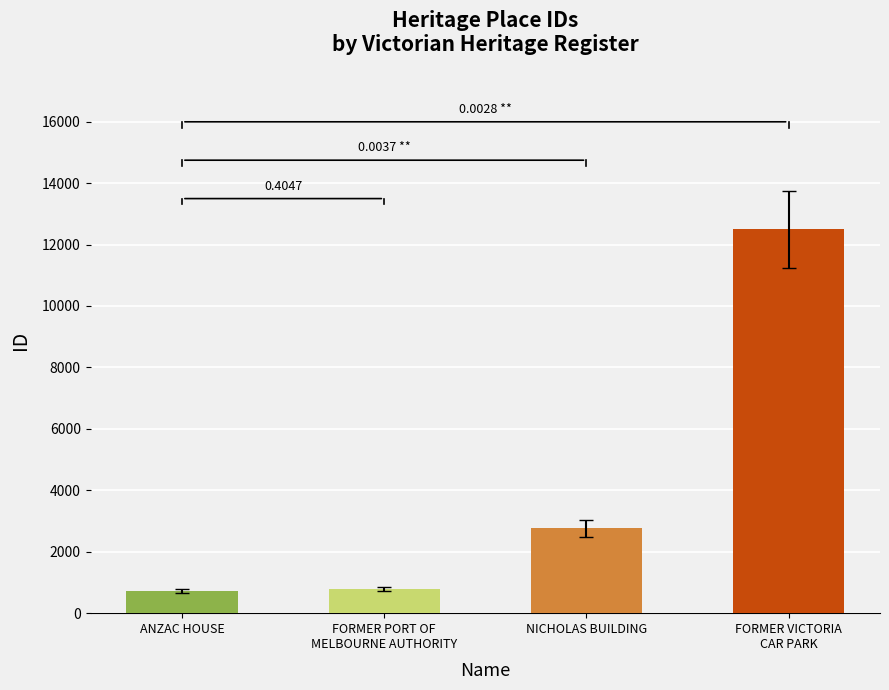

What position from the left is FORMER VICTORIA
CAR PARK?

4